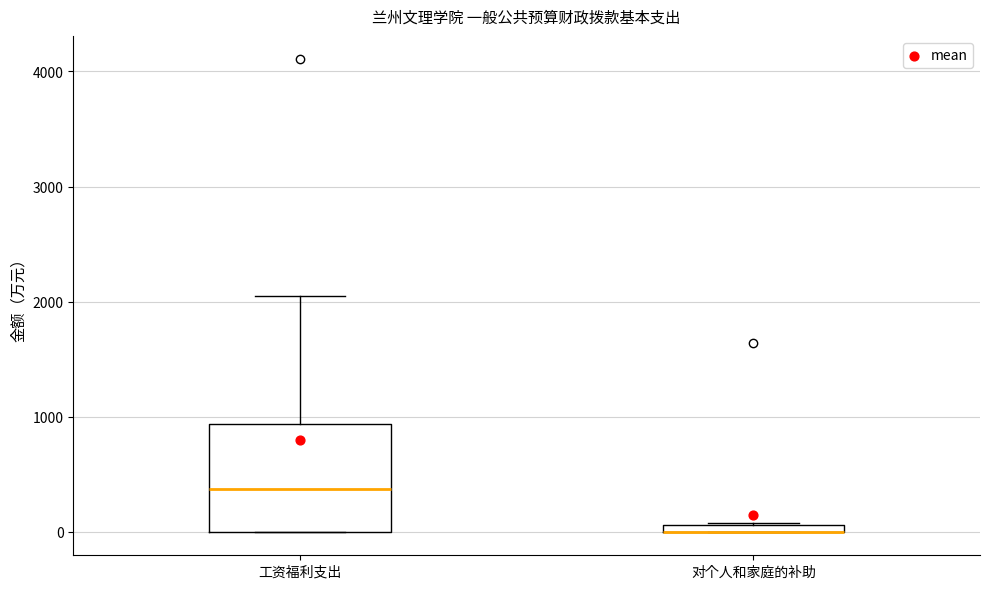

Where is the upper edge of the box for 对个人和家庭的补助 on the y-axis? The values are not printed on the chart, so give them approximately, as read against the axis.

100